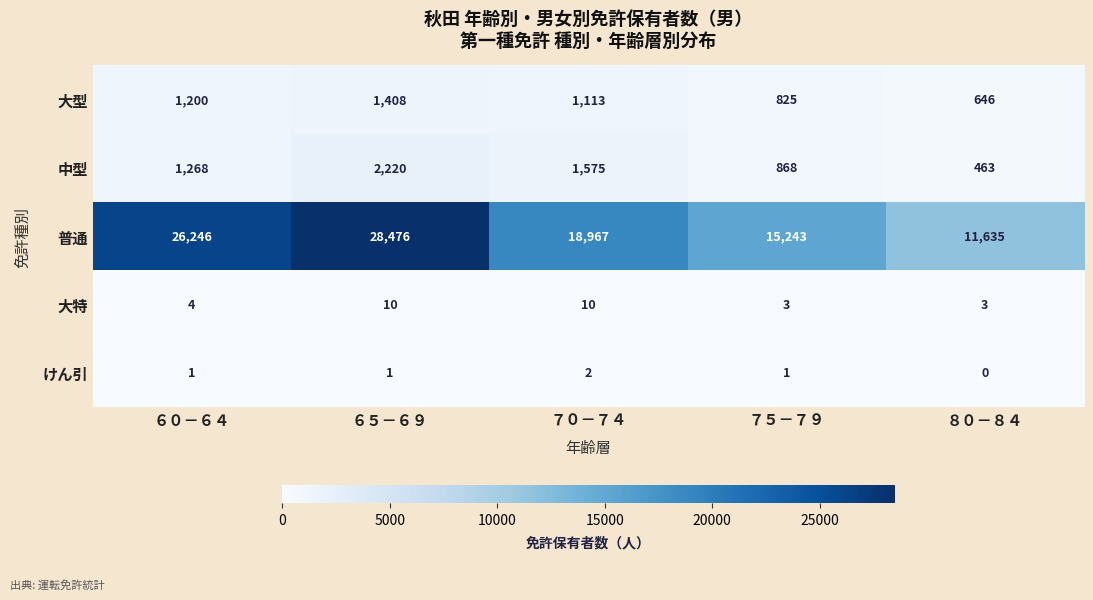

Which series has the largest total across all categories?

普通